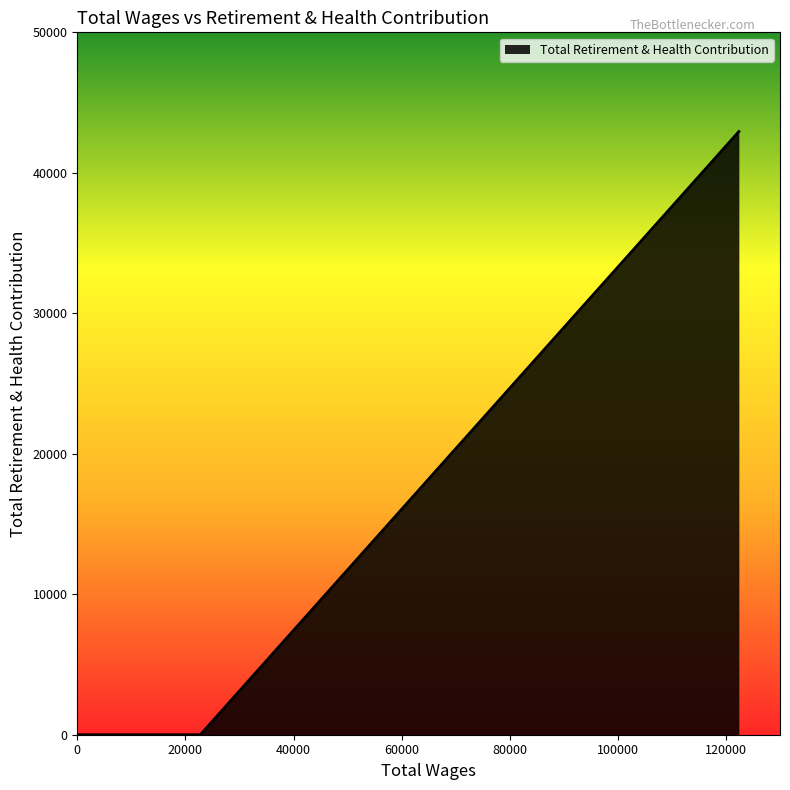

Which category has the highest value across all series?

122388.0